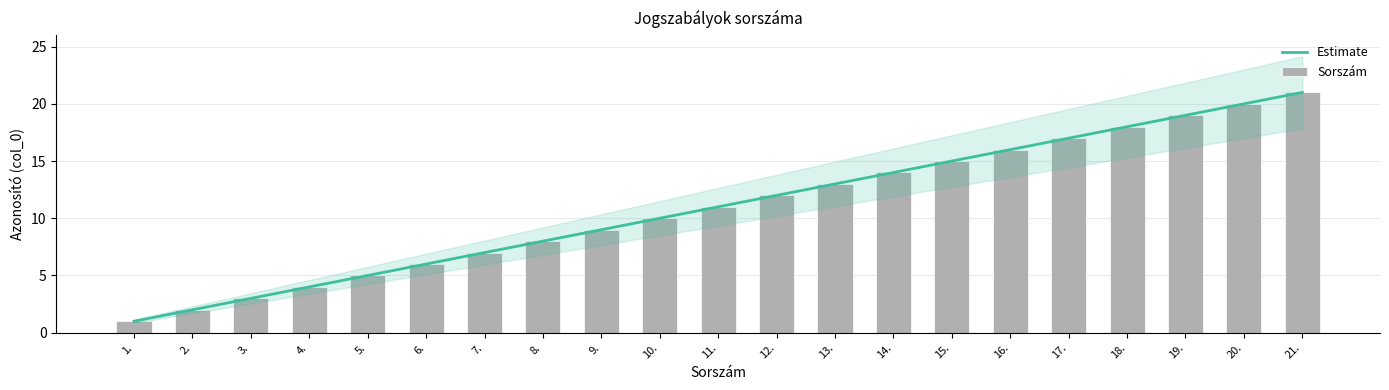

Rank the series at 19. from highest to lowest value.

Estimate, Sorszám